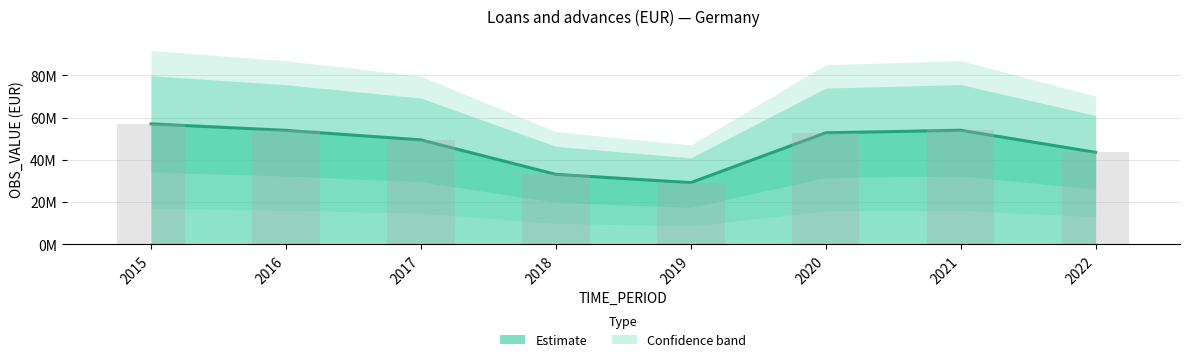

Rank the categories by value from highest to lowest.

2015, 2021, 2016, 2020, 2017, 2022, 2018, 2019